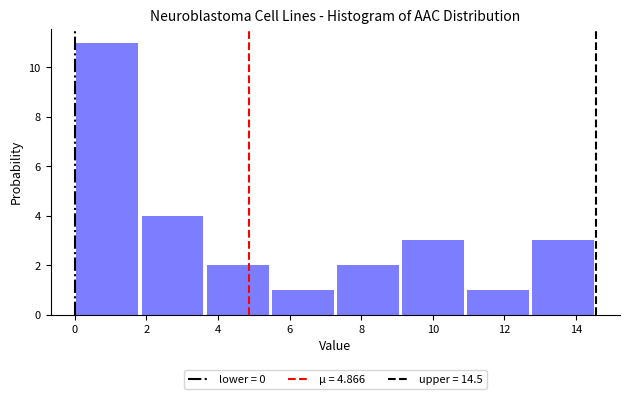

Reading left to right, transcribe this chart: for each bar, give the range it covers on the x-axis and its height. Neither the bar edges nor the heights are printed on the chart, so give them approximately, as read against the axes.

0.0 to 1.8: 11
1.8 to 3.6: 4
3.6 to 5.4: 2
5.4 to 7.2: 1
7.2 to 9.0: 2
9.0 to 11.0: 3
11.0 to 12.8: 1
12.8 to 14.6: 3